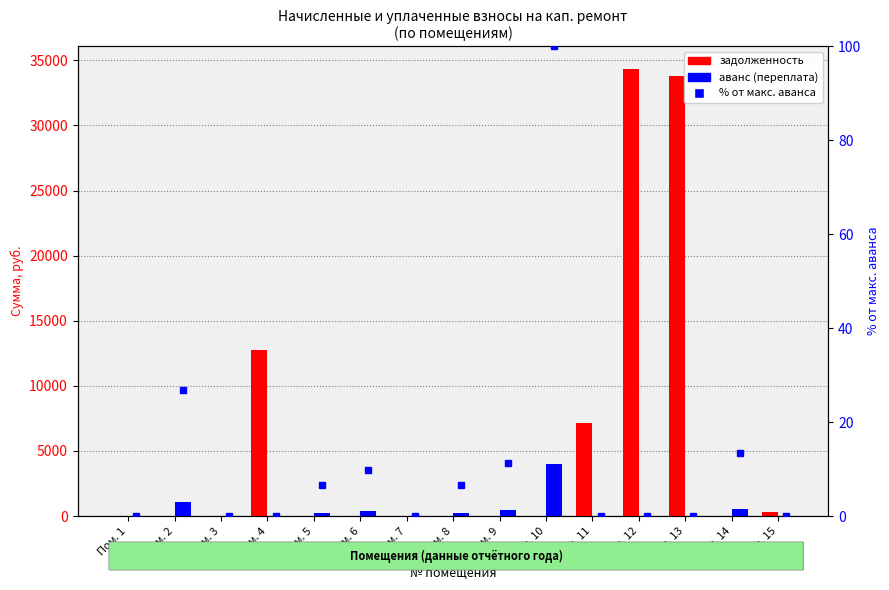

At which category is the sum across all series the highest?

Пом. 12